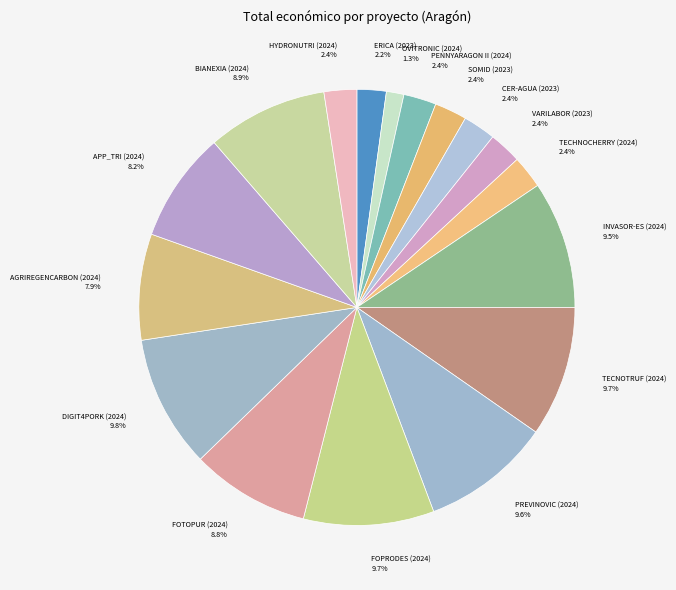

To the nearest percent, what portion does SOMID (2023) represent?

2%